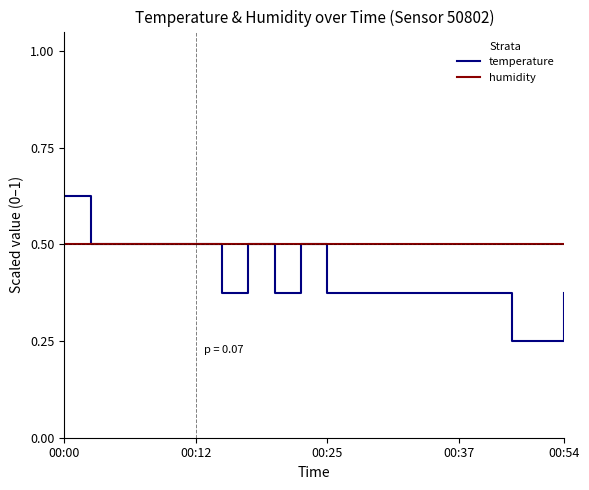

True or false: temperature and humidity cross at least once.

True